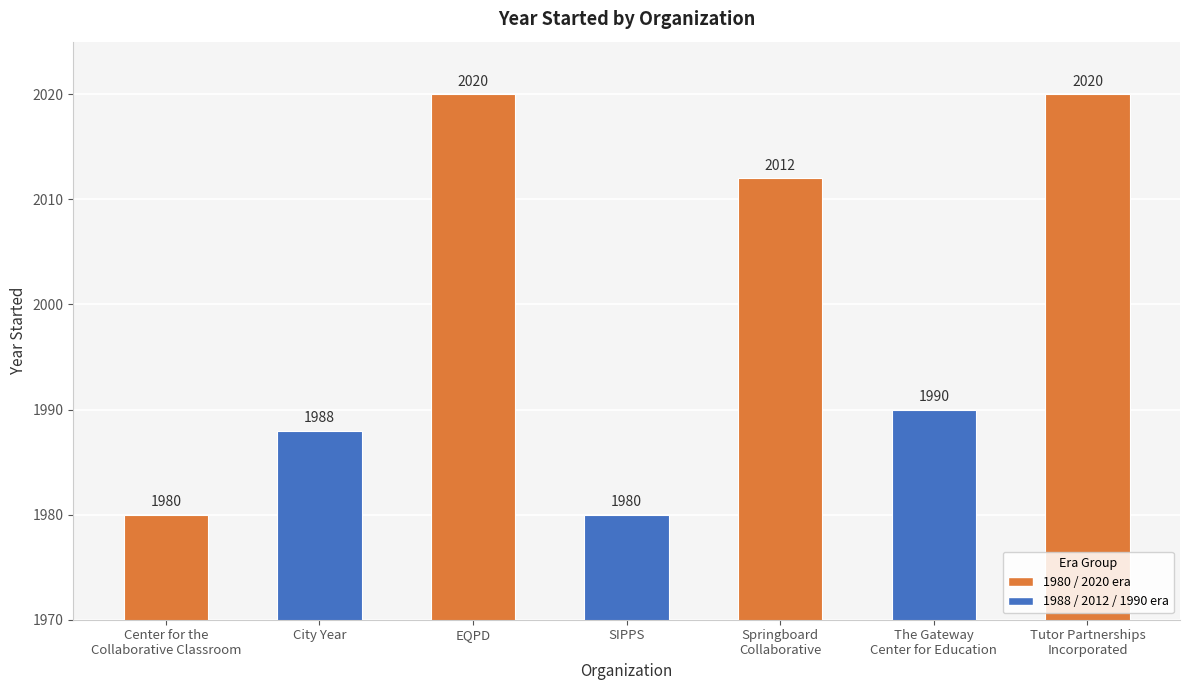

The chart shows a value of 1980 at SIPPS. True or false?

True